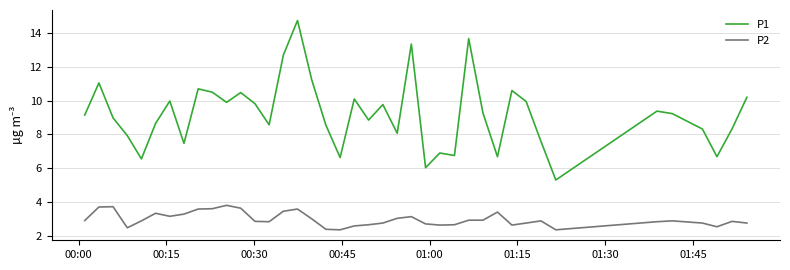

Which series has the widest spread of values?

P1